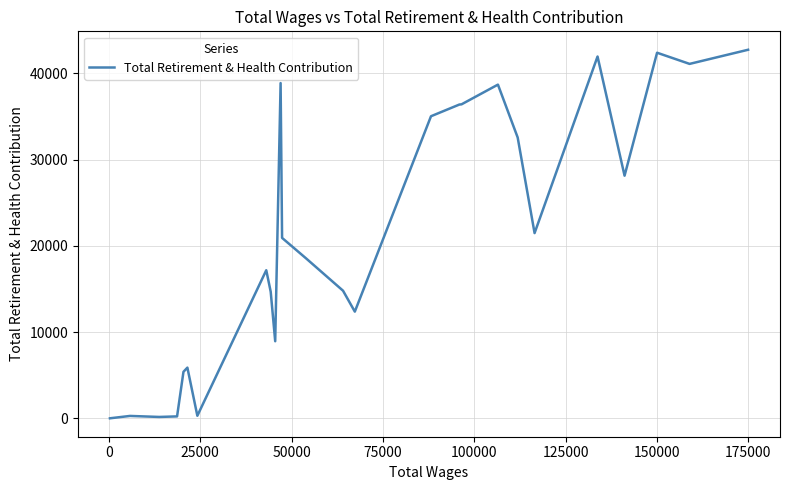

Is it true that the value at 24 is 164?

False